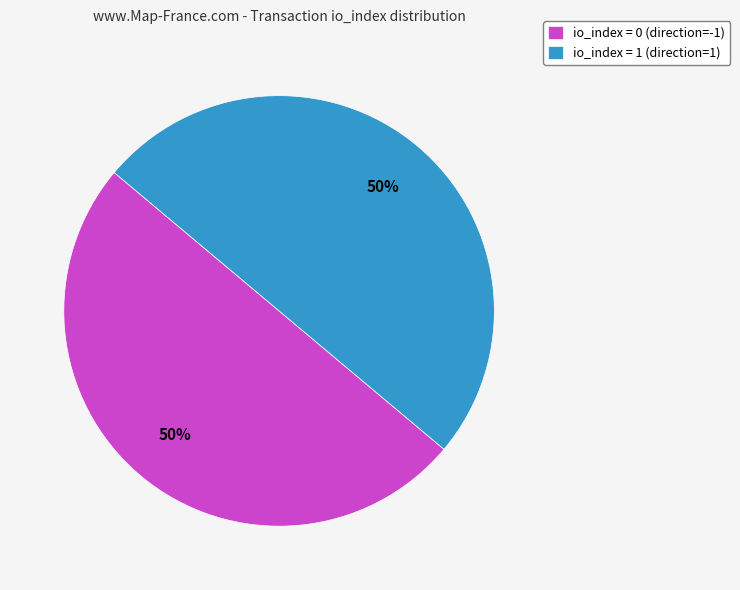

Combined, do io_index = 0 (direction=-1) and io_index = 1 (direction=1) account for over 50%?

Yes